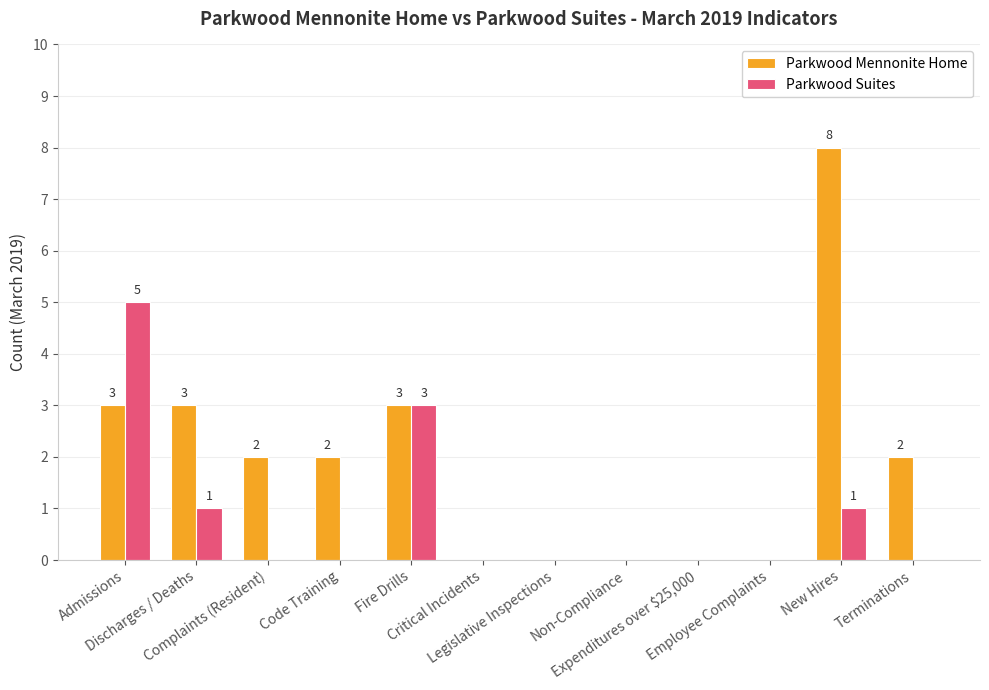

What is the greatest value displayed?

8